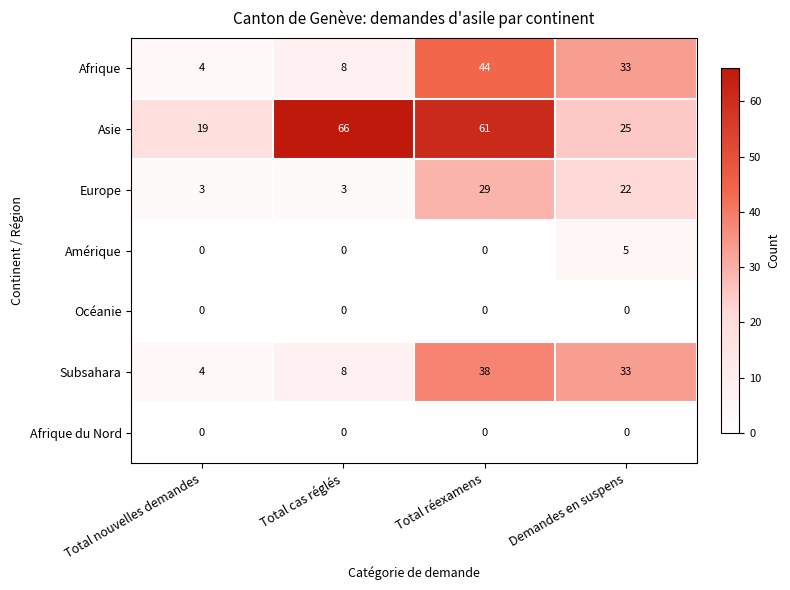

What is the total value across all series at Total réexamens?

172